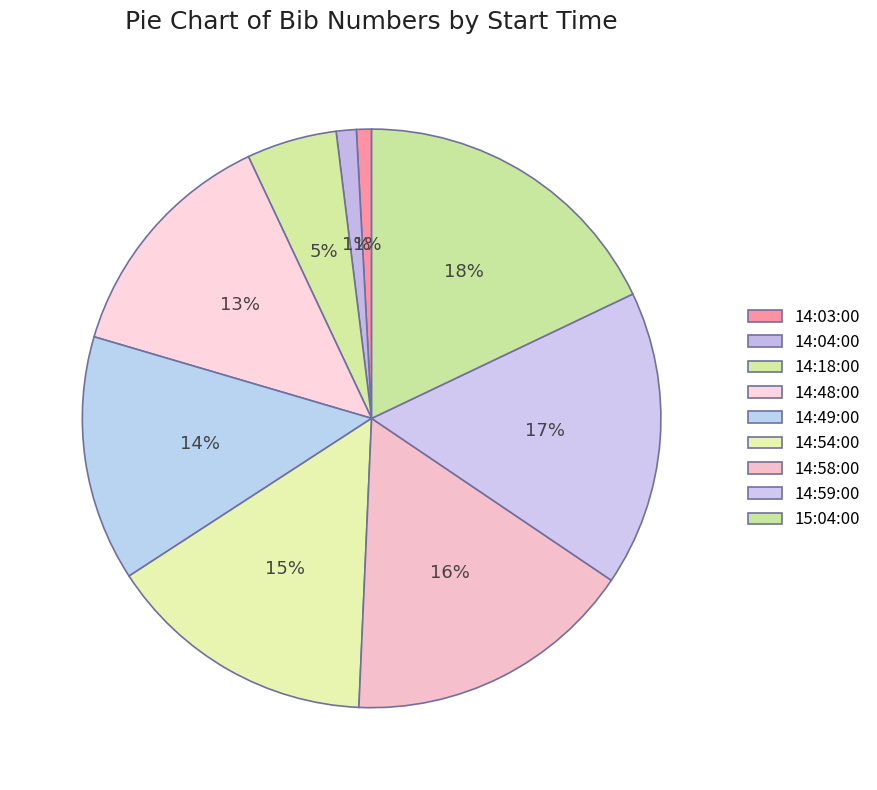

Between 14:03:00 and 15:04:00, which is larger?

15:04:00